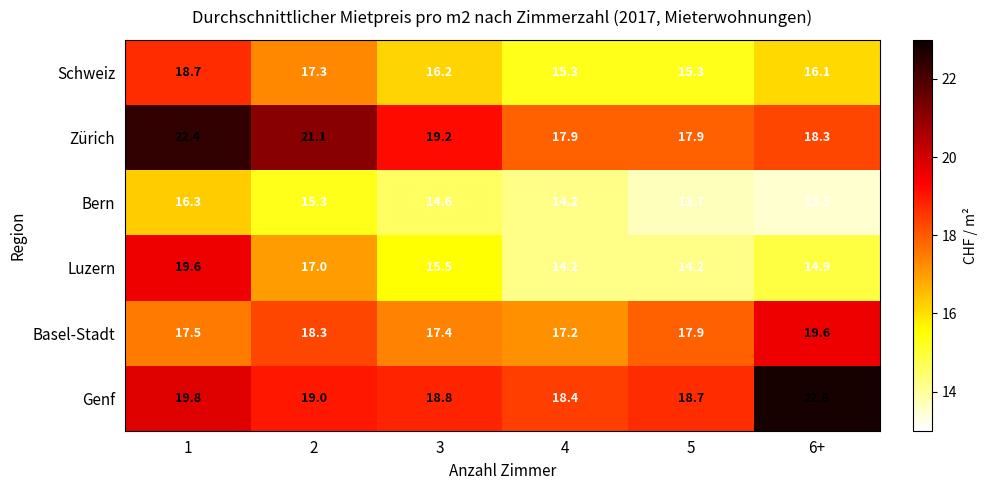

Count the Bern values in the range 13 to 15.

4